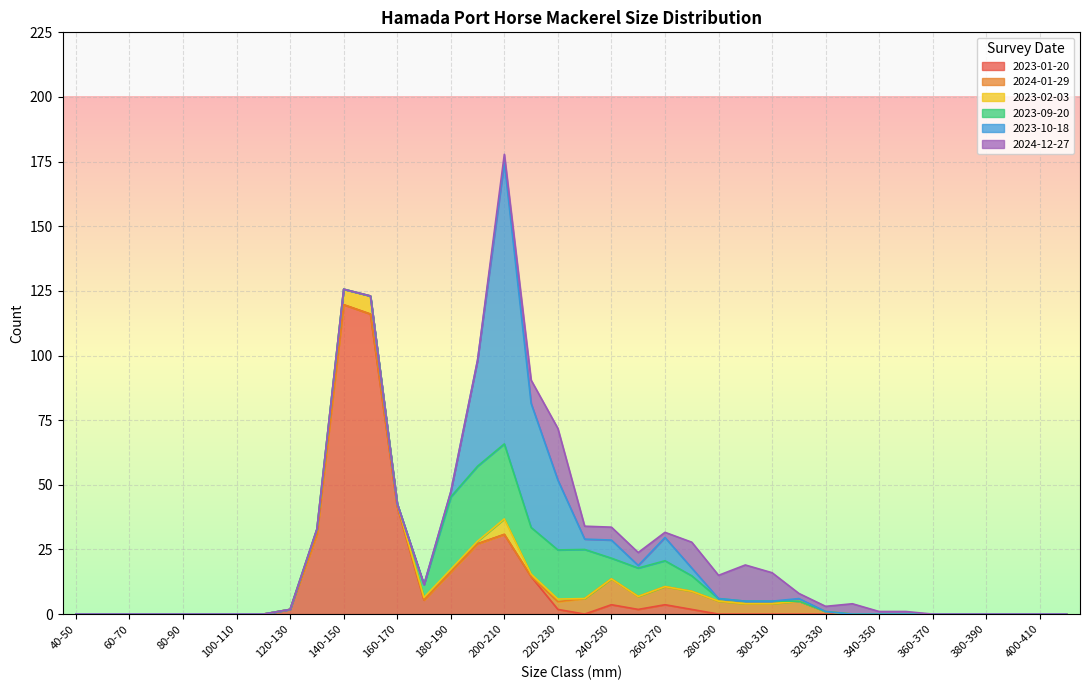

Rank the series by their maximum value, from highest to lowest.

2023-01-20, 2023-10-18, 2023-09-20, 2024-12-27, 2024-01-29, 2023-02-03